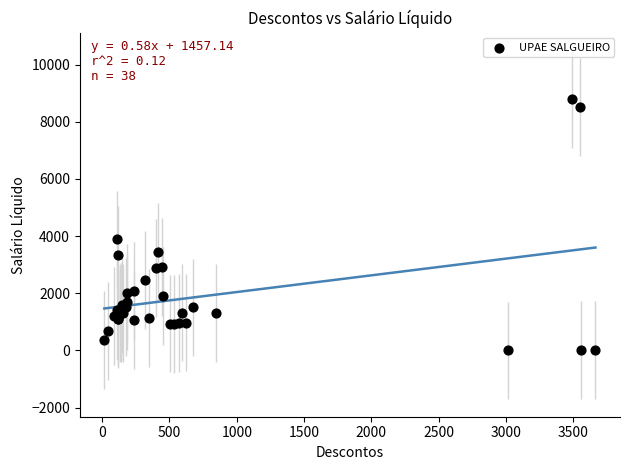

What Y value in the scatter plot is closest to 4399?

3883.0